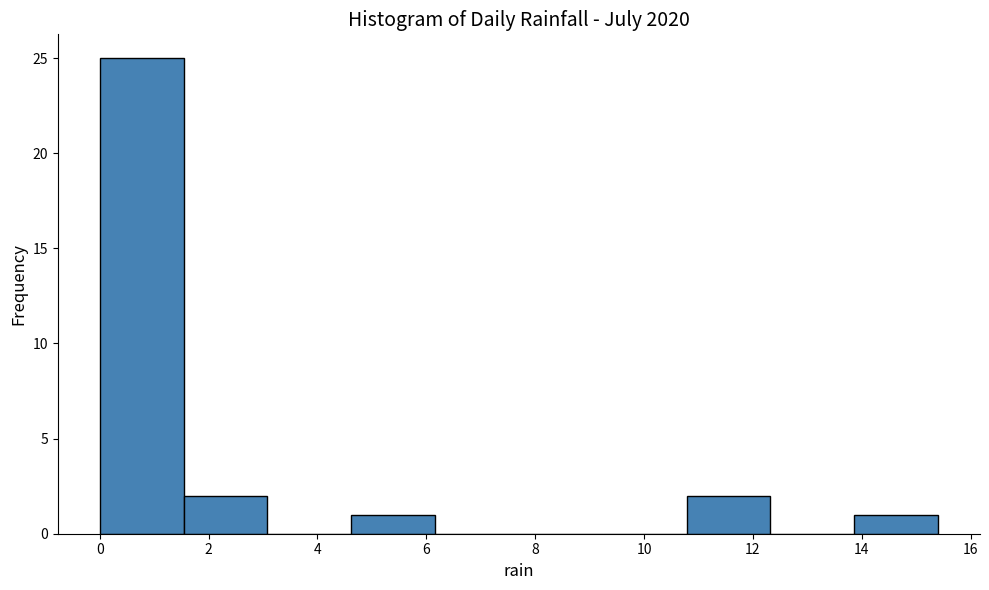

Reading left to right, transcribe this chart: for each bar, give the range it covers on the x-axis and its height. Neither the bar edges nor the heights are printed on the chart, so give them approximately, as read against the axes.

0.00 to 1.54: 25
1.54 to 3.08: 2
3.08 to 4.62: 0
4.62 to 6.16: 1
6.16 to 7.70: 0
7.70 to 9.24: 0
9.24 to 10.78: 0
10.78 to 12.32: 2
12.32 to 13.86: 0
13.86 to 15.40: 1